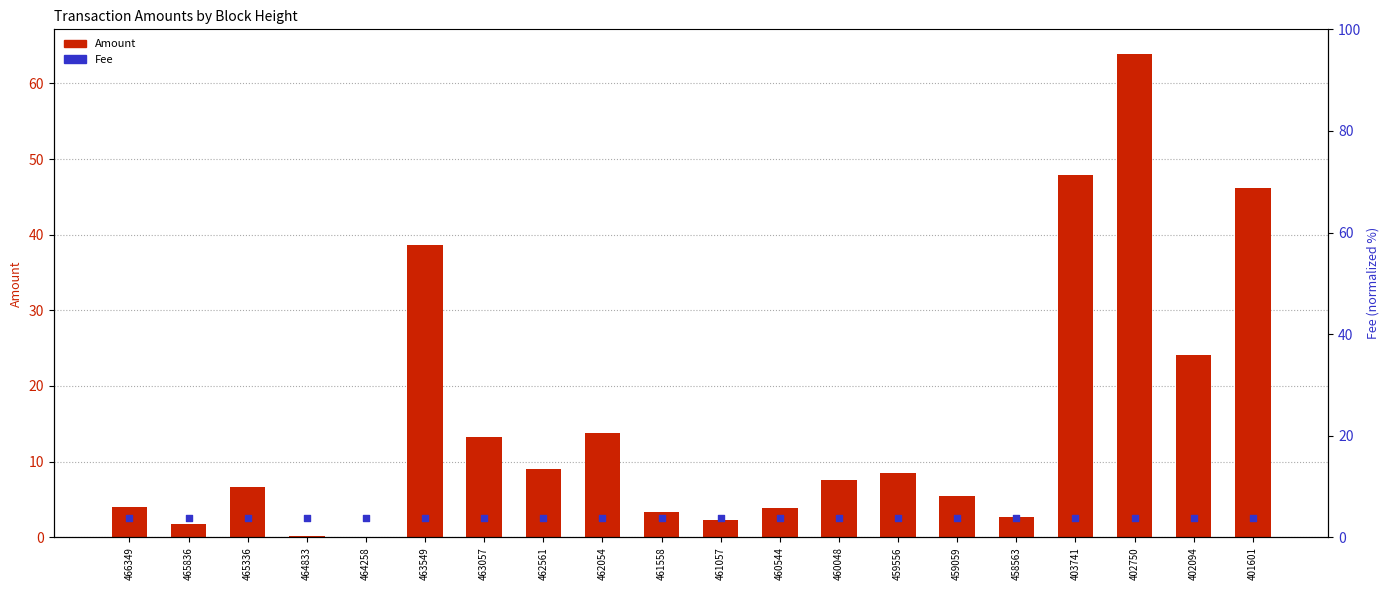

At how many categories does at least one series exceed 48?

1